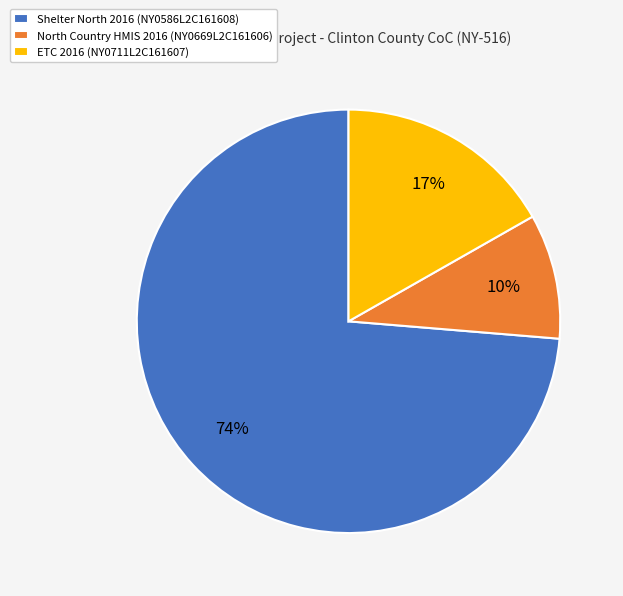

Is Shelter North 2016 (NY0586L2C161608) the majority of the pie?

Yes